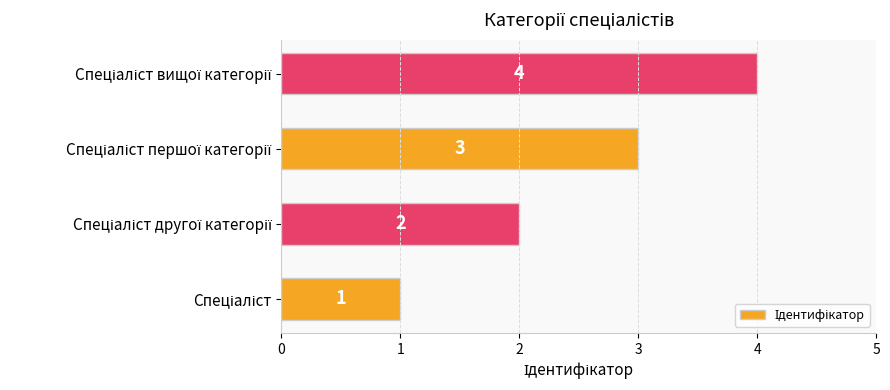

How many values are below 3?

2